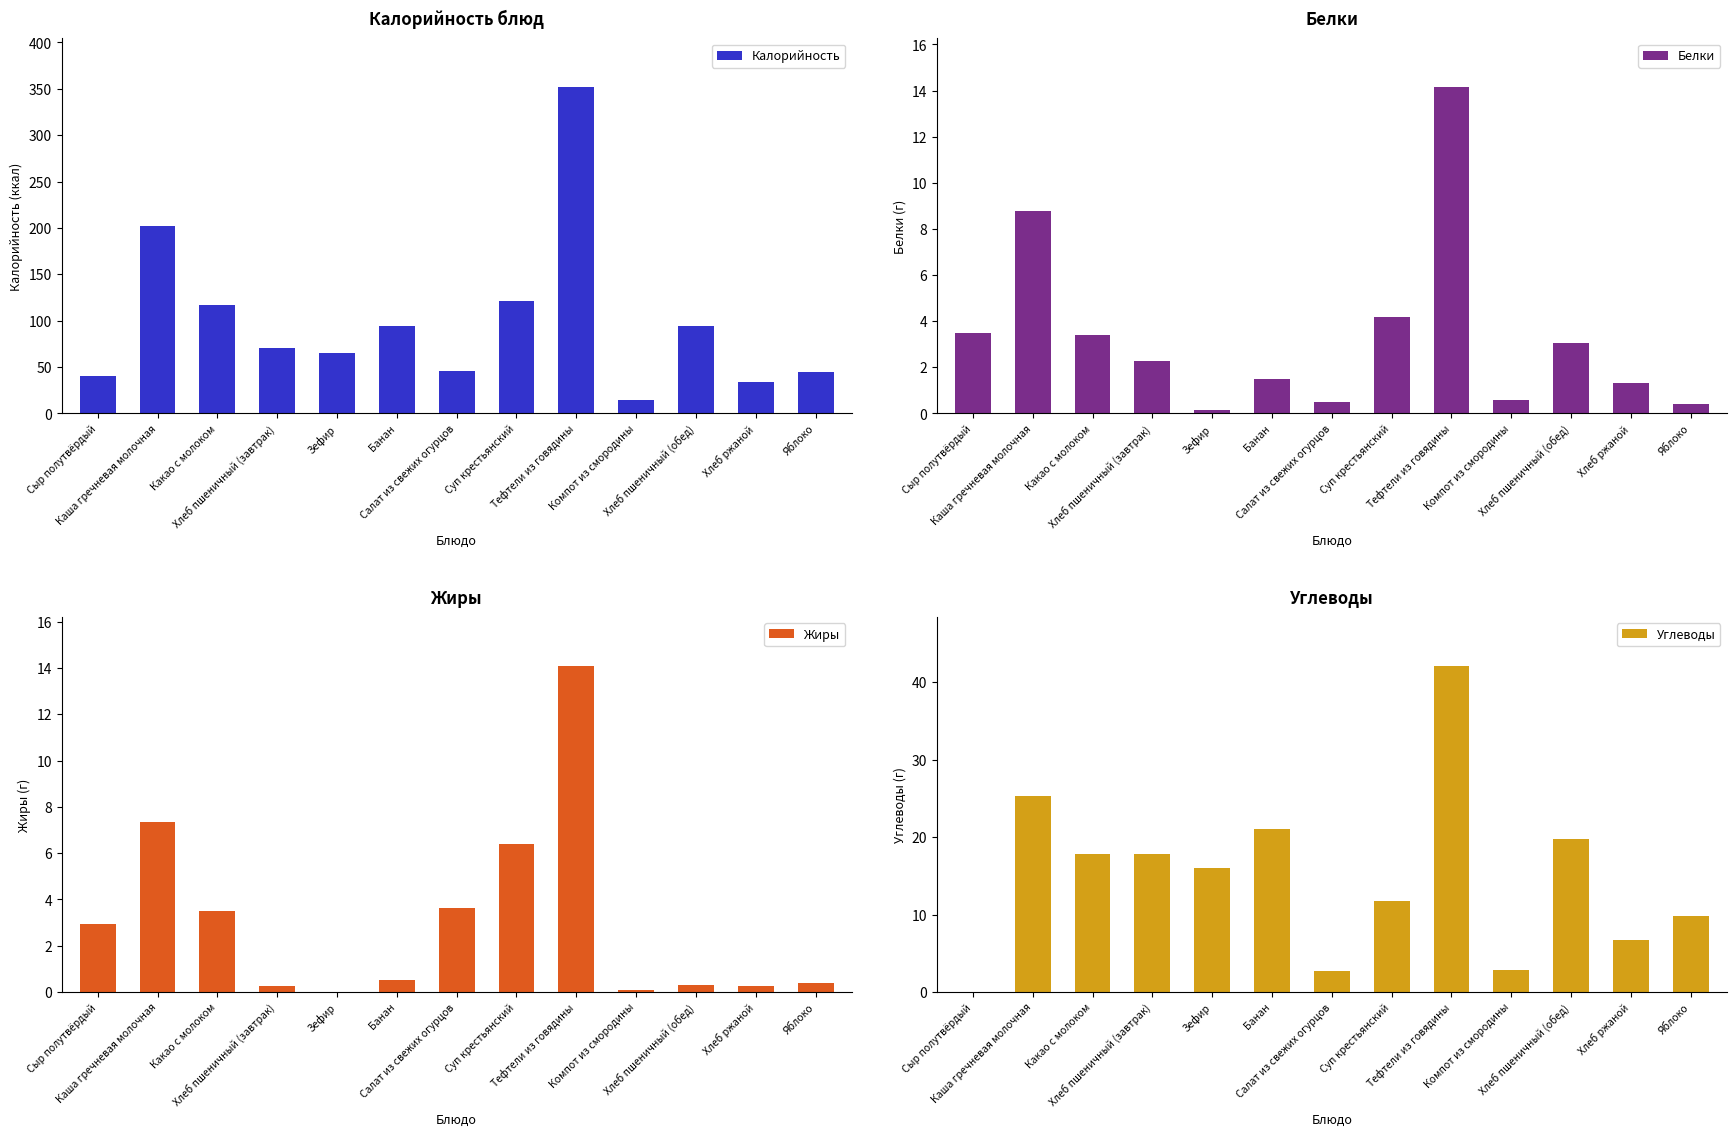

What is the value of the Белки bar at the 4th from the left?

2.3